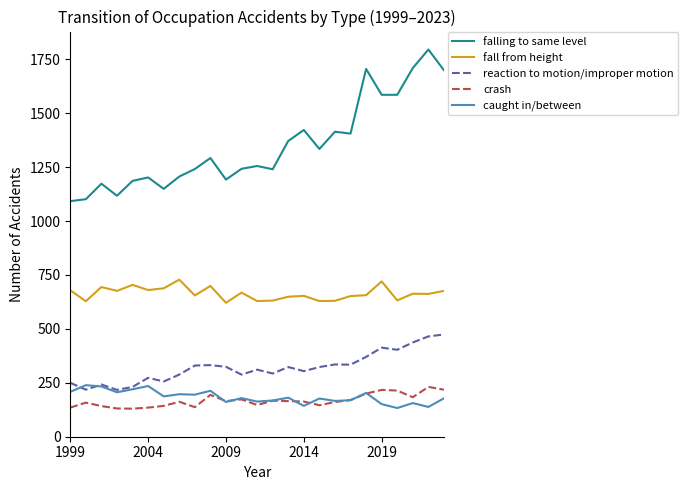

Which series has the widest spread of values?

falling to same level